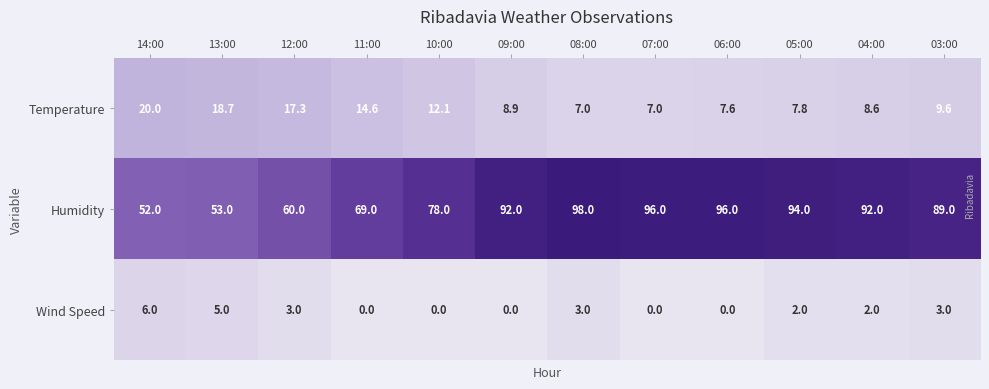

How many values in the Temperature series are below 9?

6